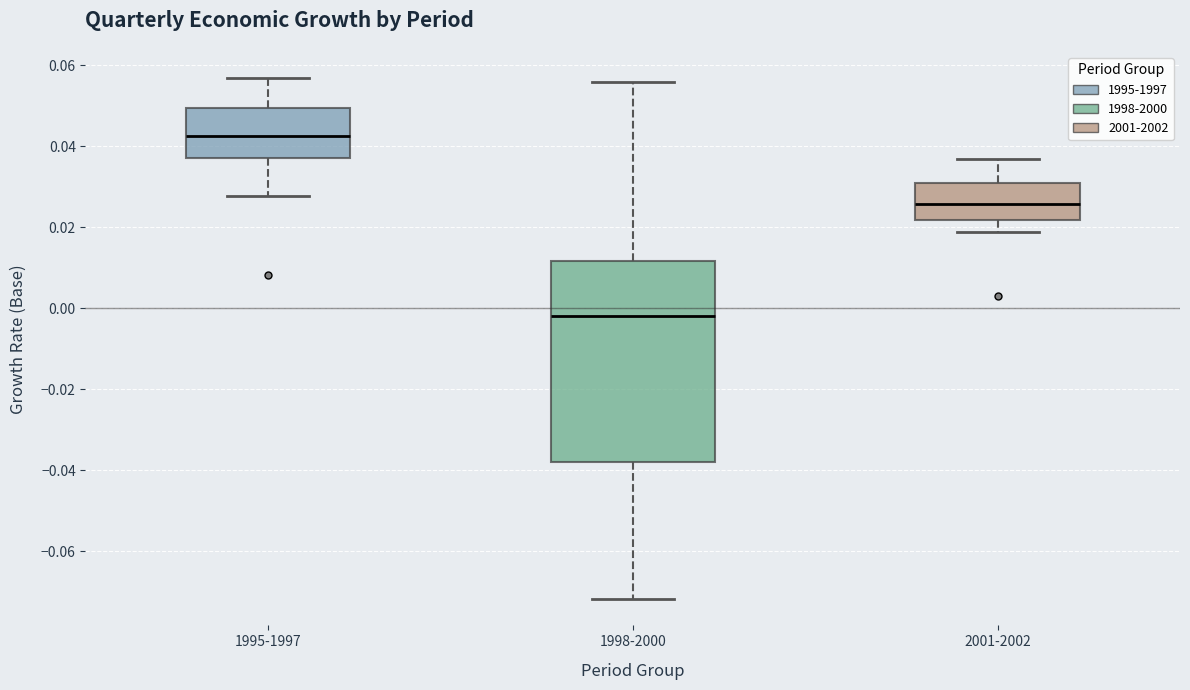

Reading left to right, transcribe this box plot: for each box, give where its median line is, the range the box spans, and where its two whiskers end, as read against the y-axis. The values are not printed on the chart, so give them approximately, as read against the axis.

1995-1997: median 0.042, box 0.038 to 0.050, whiskers 0.028 to 0.056
1998-2000: median -0.002, box -0.038 to 0.012, whiskers -0.072 to 0.056
2001-2002: median 0.026, box 0.022 to 0.030, whiskers 0.018 to 0.036